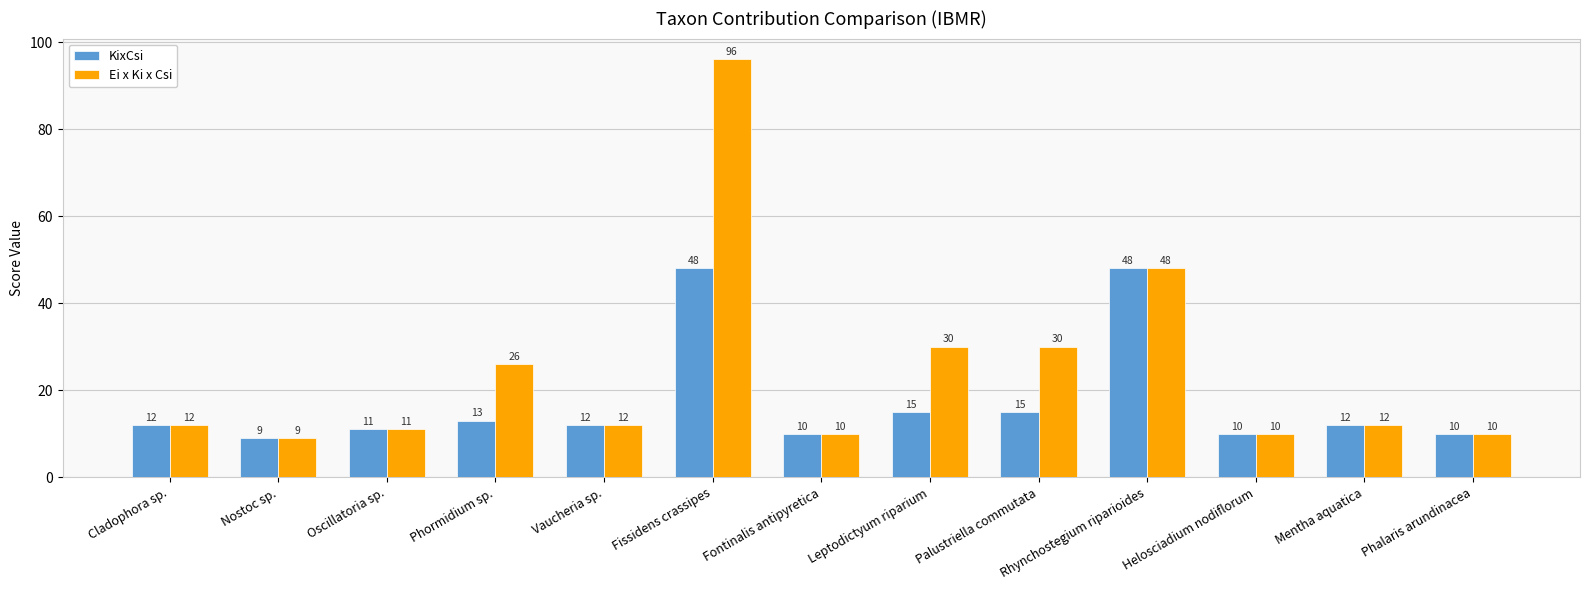

What is the label of the 3rd bar from the right?

Helosciadium nodiflorum